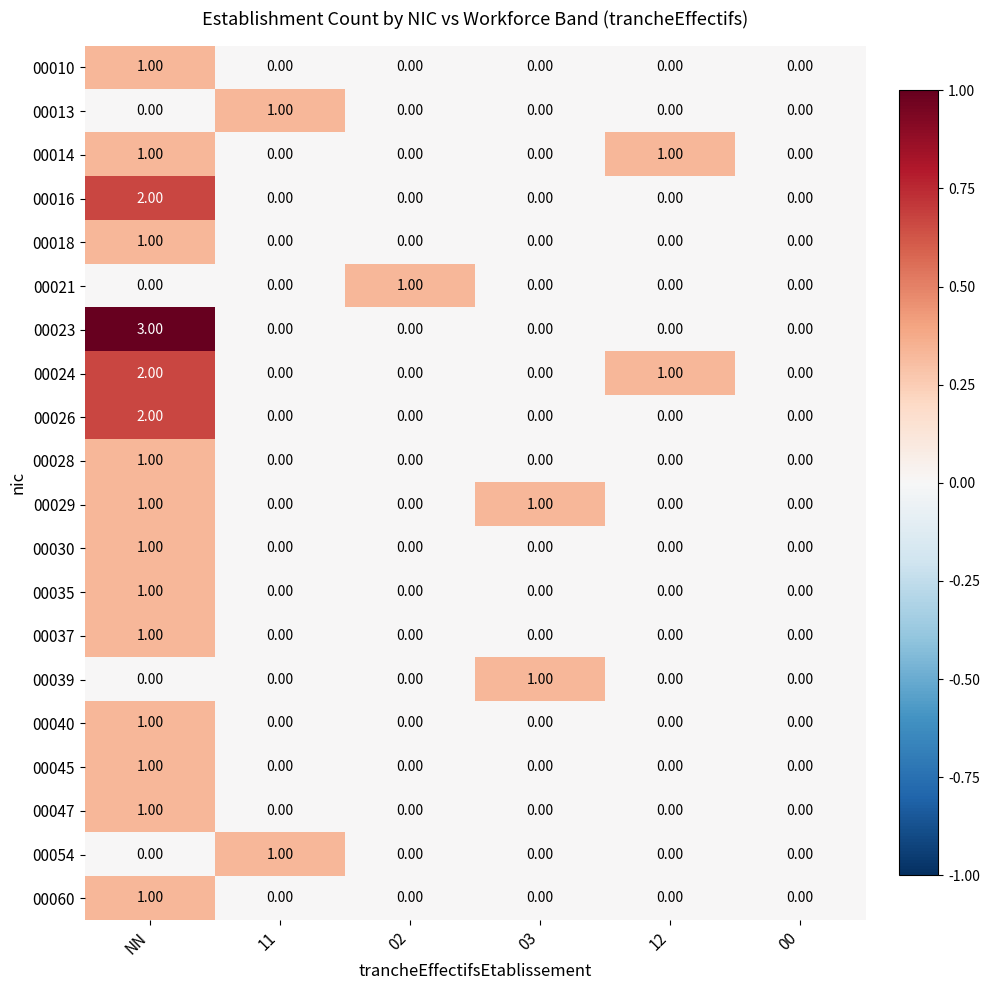

Which category has the highest value across all series?

NN